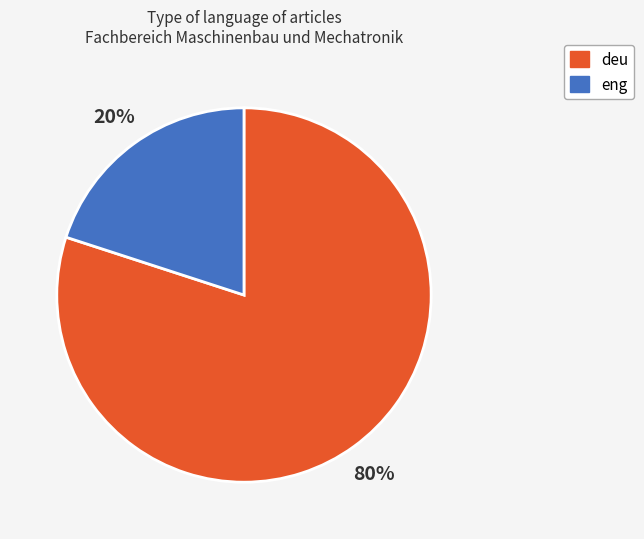

Is it true that deu is 90% of the pie?

False